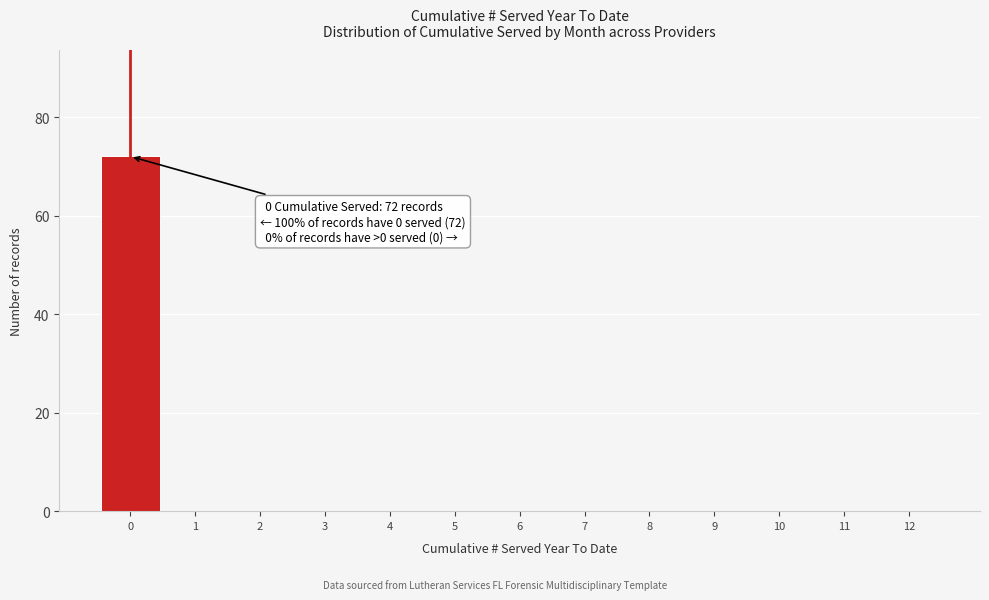

Reading left to right, what are all the values shown in this chart?

0=72	1=0	2=0	3=0	4=0	5=0	6=0	7=0	8=0	9=0	10=0	11=0	12=0